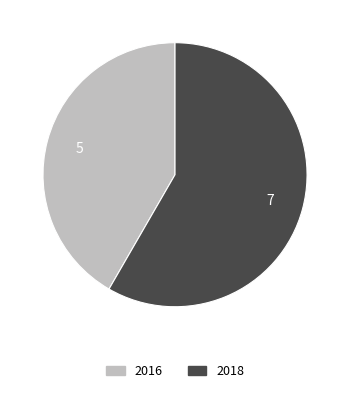

Combined, do 2018 and 2016 account for over 50%?

Yes